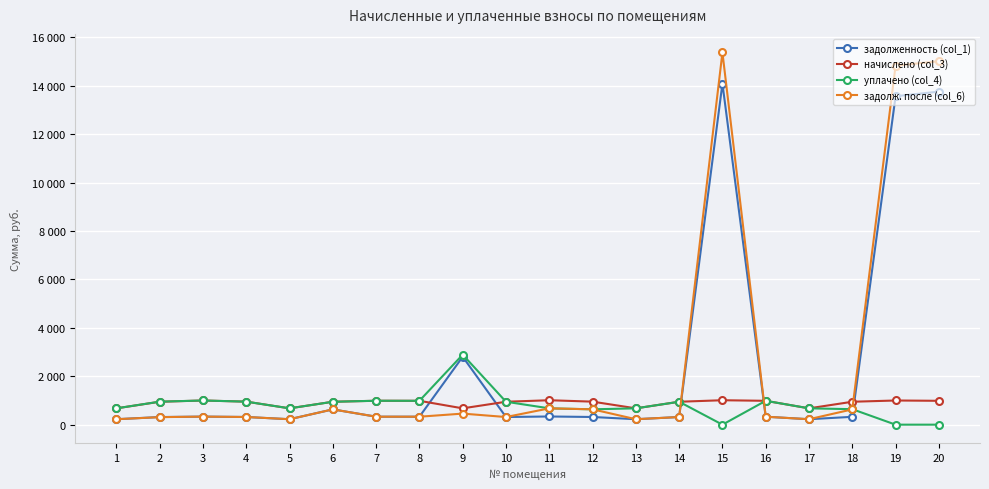

Is this an area chart (filled region under the line)?

No